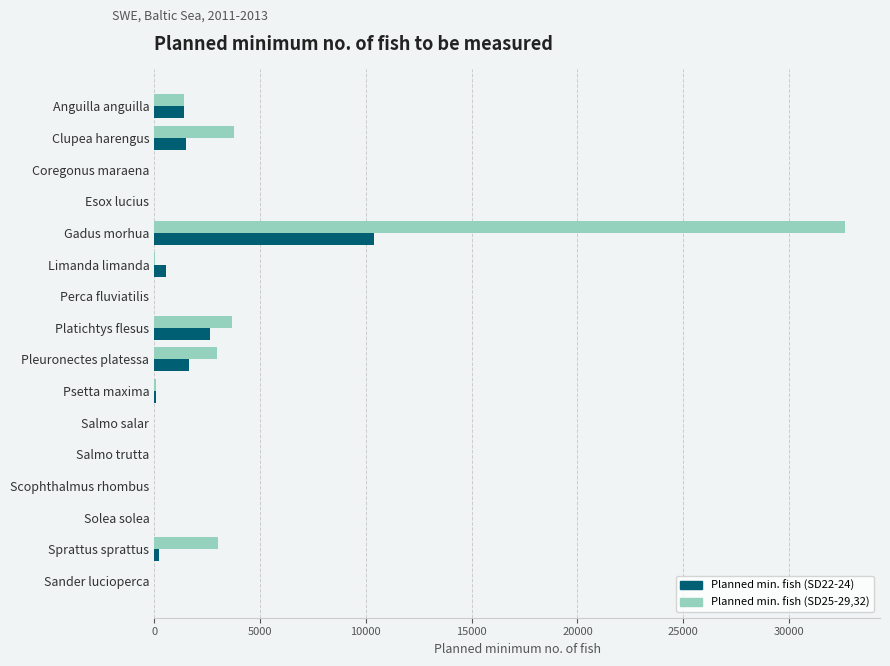

At which category is the sum across all series the highest?

Gadus morhua